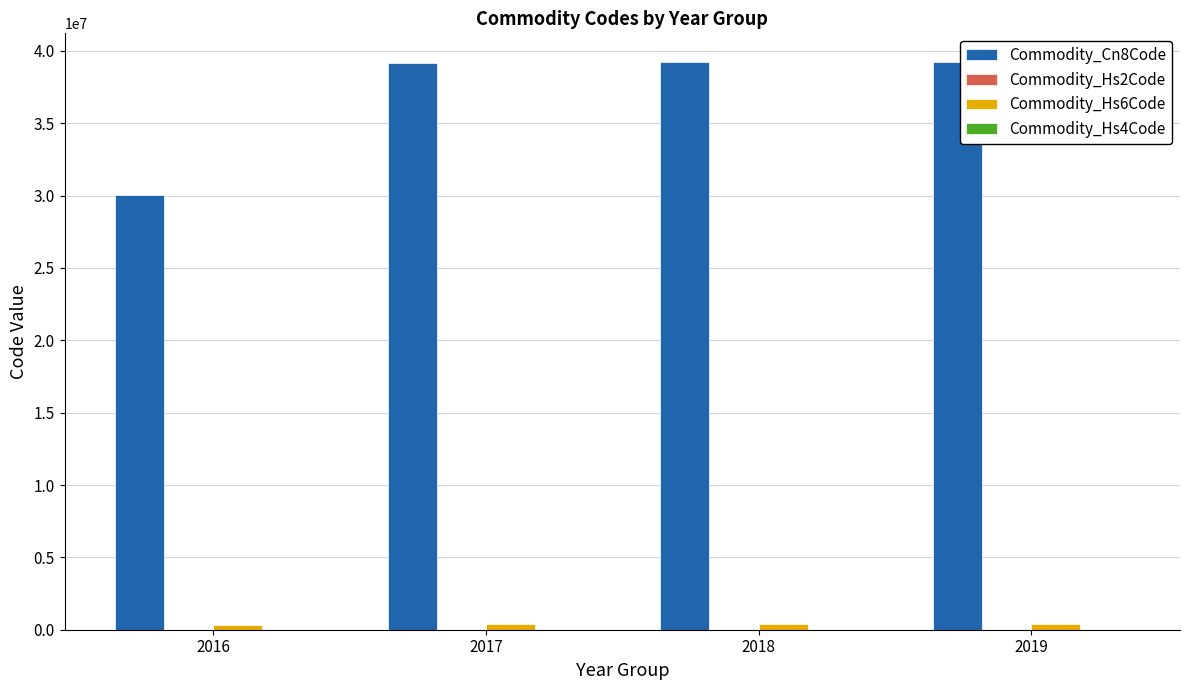

Which series has the largest total across all categories?

Commodity_Cn8Code